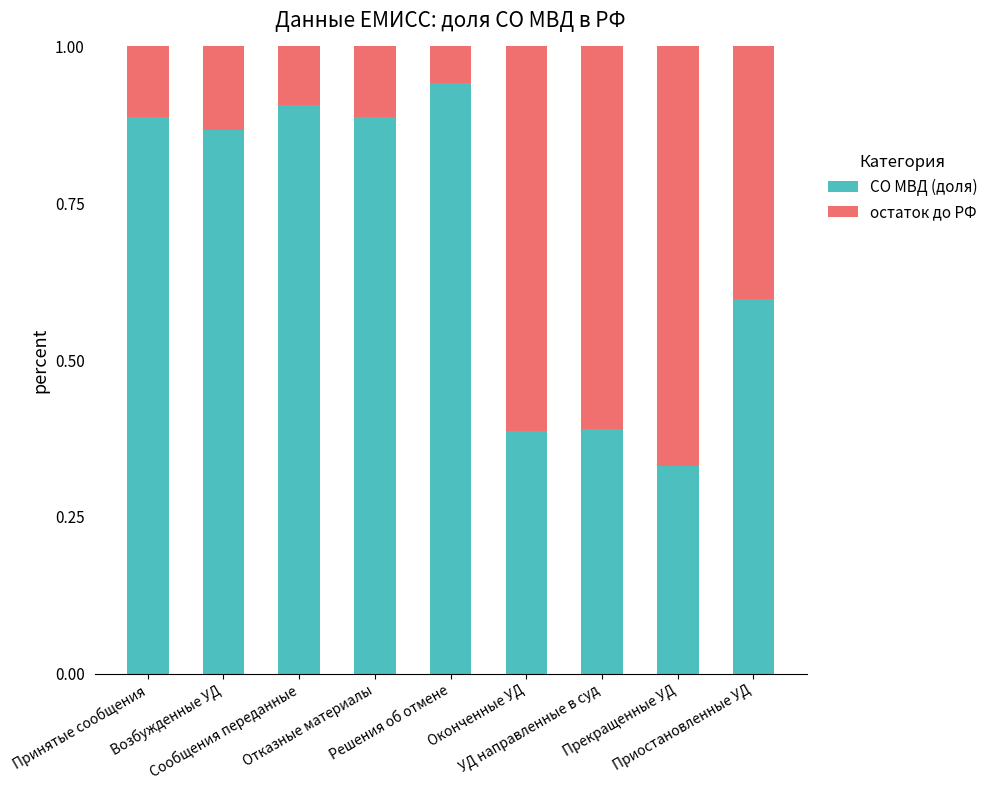

What is the sum of all СО МВД (доля) values?

6.2